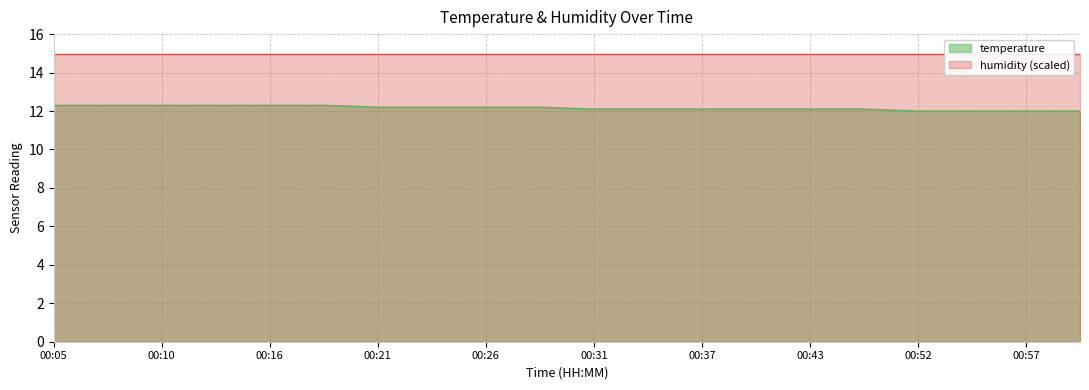

Does the chart have visible grid lines?

Yes